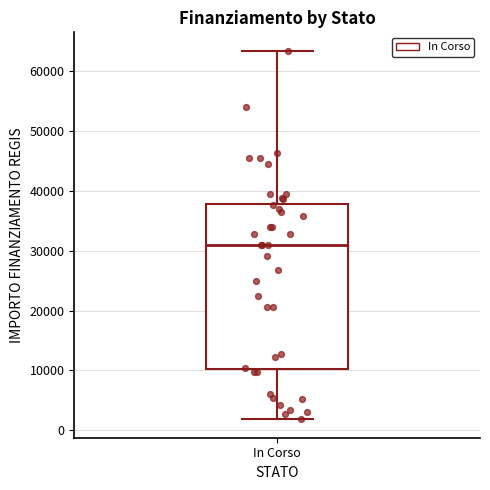

Where is the lower edge of the box for In Corso on the y-axis? The values are not printed on the chart, so give them approximately, as read against the axis.

10000